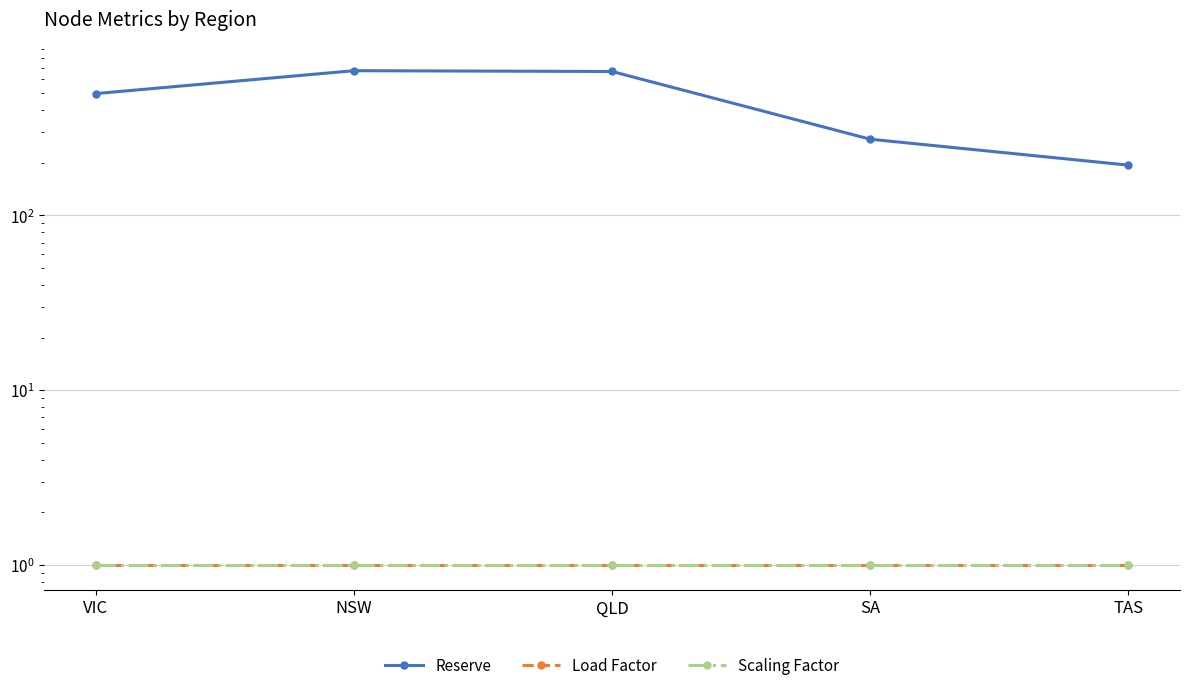

List the labels in order of Load Factor value, smallest first.

VIC, NSW, QLD, SA, TAS